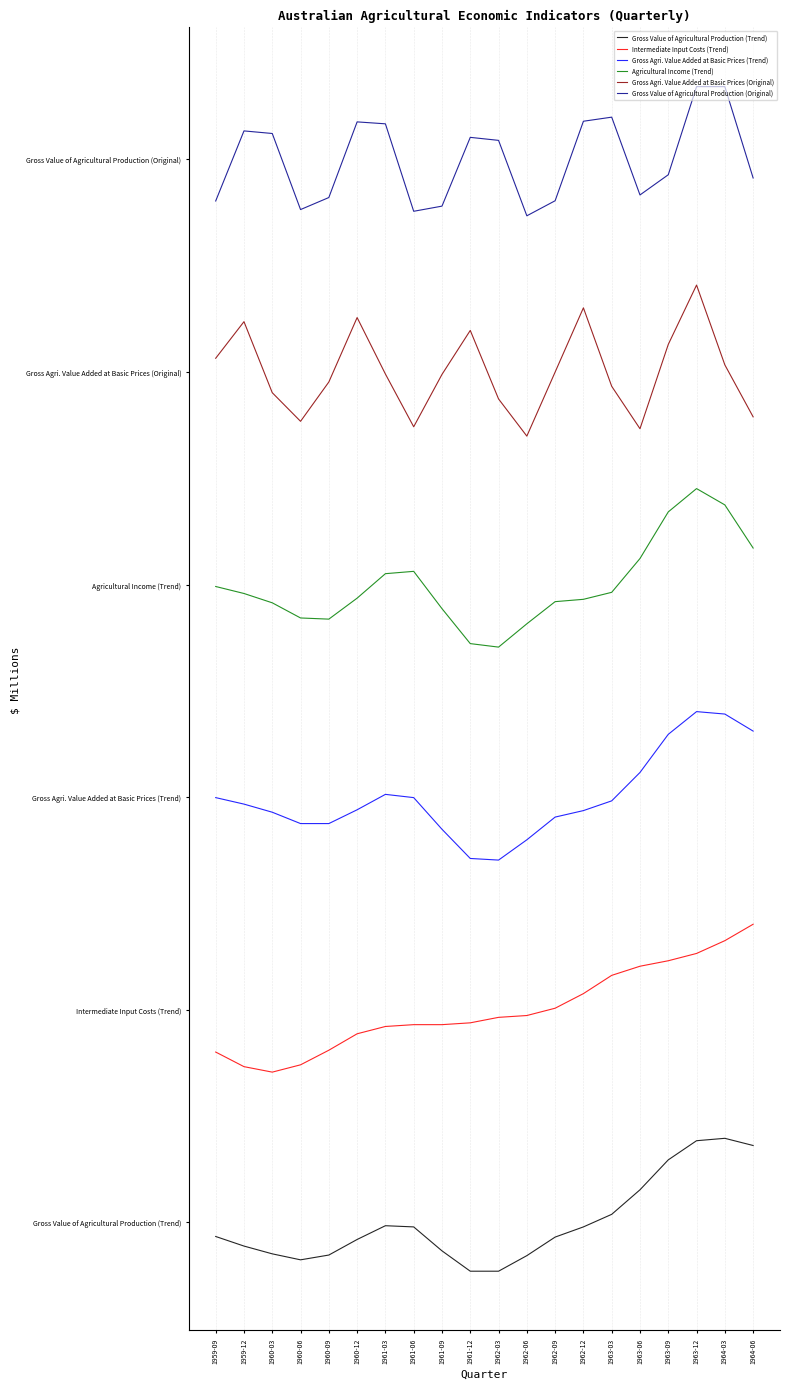

At how many categories does at least one series exceed 286?

20